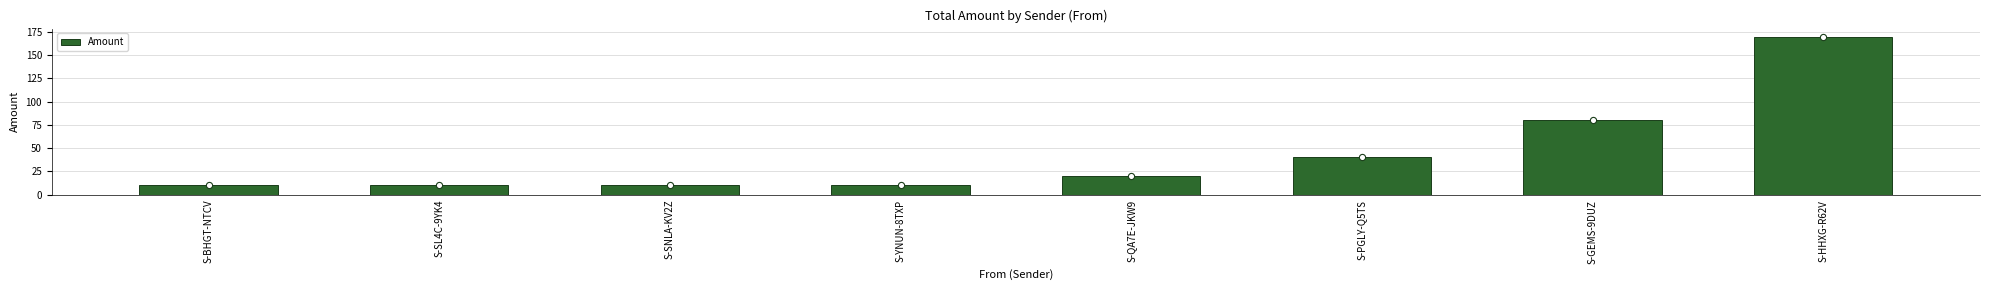

Approximately how many times larger is the value at S-SL4C-9YK4 compared to S-PGLY-Q5TS?

0.2